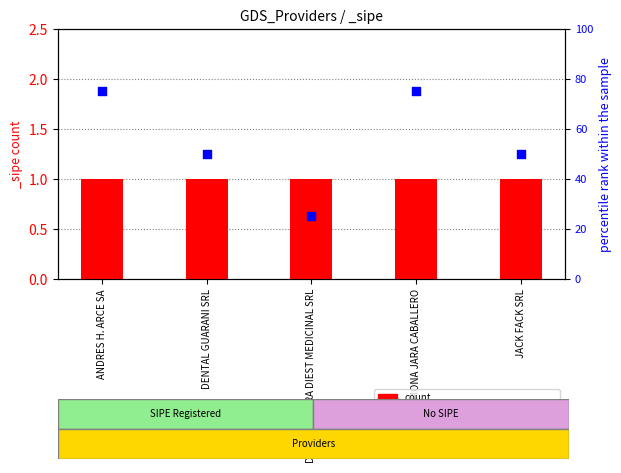

What is the total value across all series at DENTAL GUARANI SRL?

51